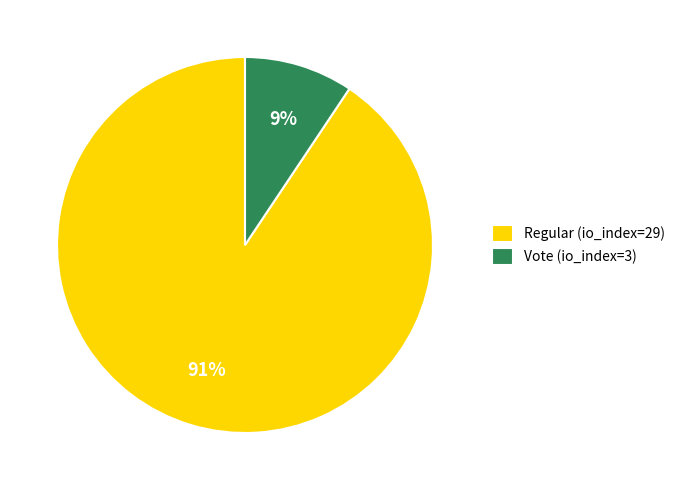

Which slice represents more than half of the pie?

Regular (io_index=29)